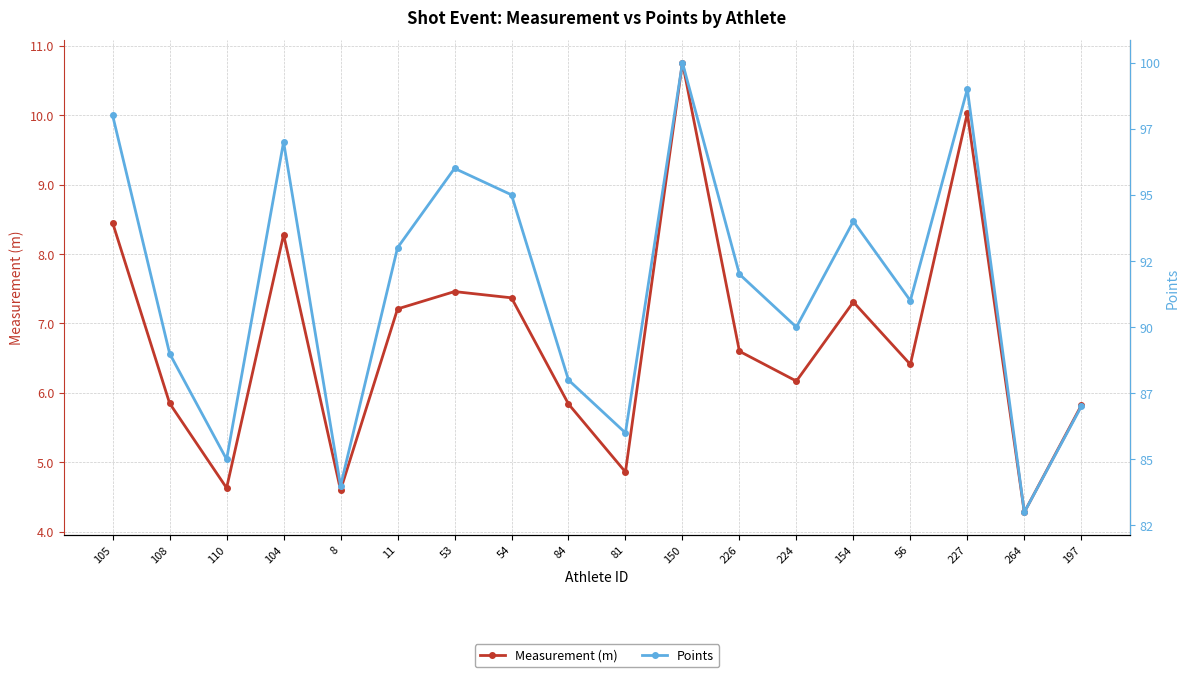

In Points, how many points are lower than both neighbors (excluding endpoints)?

6